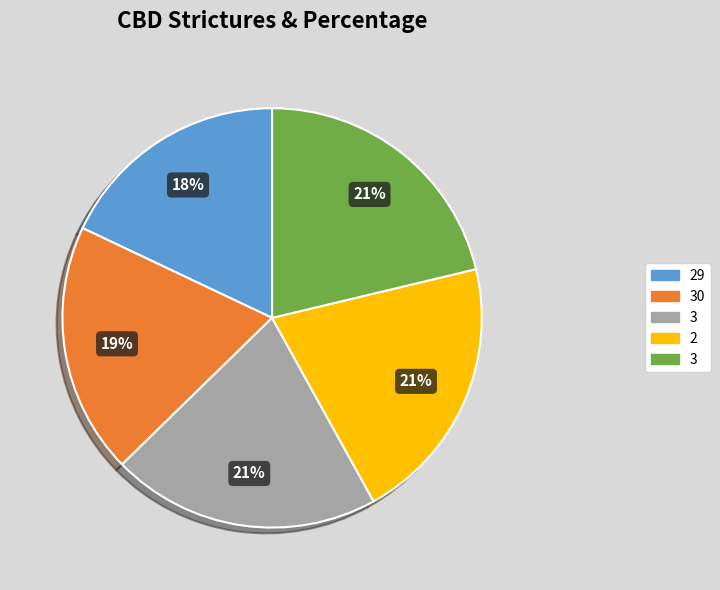

How many segments does this pie chart have?

5